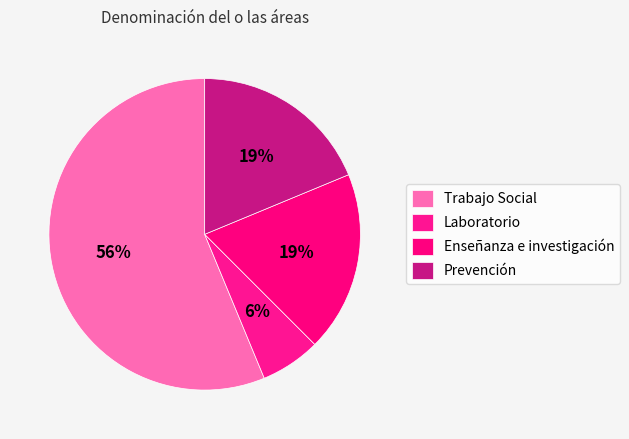

Is it true that Trabajo Social is 56% of the pie?

True